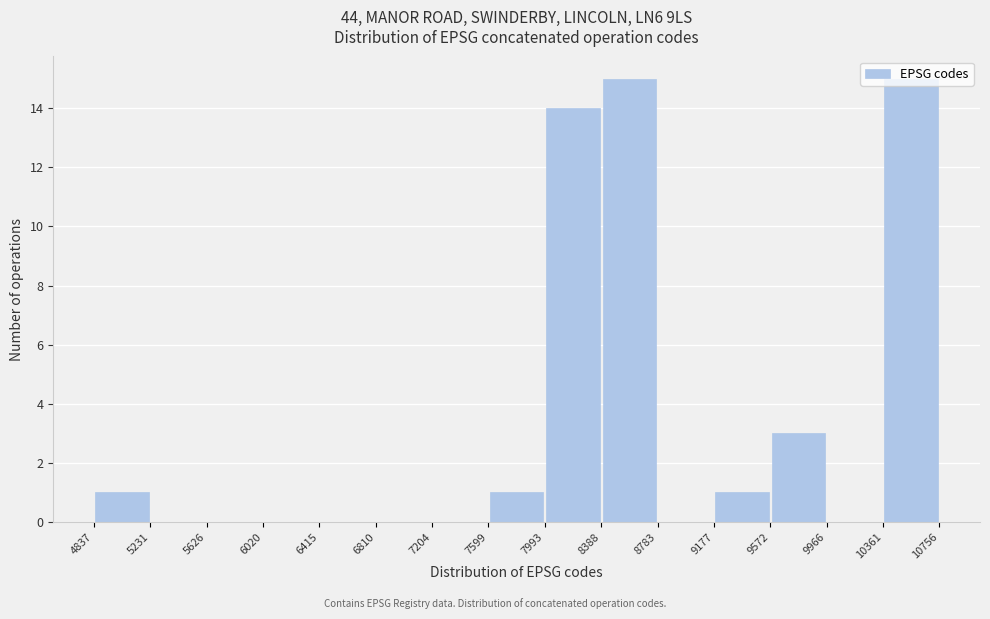

Reading left to right, list every bar in this chart as the range it spans on the x-axis followed by its height. The values are not printed on the chart, so give them approximately, as read against the axis.

4837 to 5231: 1
5231 to 5626: 0
5626 to 6020: 0
6020 to 6415: 0
6415 to 6810: 0
6810 to 7204: 0
7204 to 7599: 0
7599 to 7993: 1
7993 to 8388: 14
8388 to 8783: 15
8783 to 9177: 0
9177 to 9572: 1
9572 to 9966: 3
9966 to 10361: 0
10361 to 10756: 15